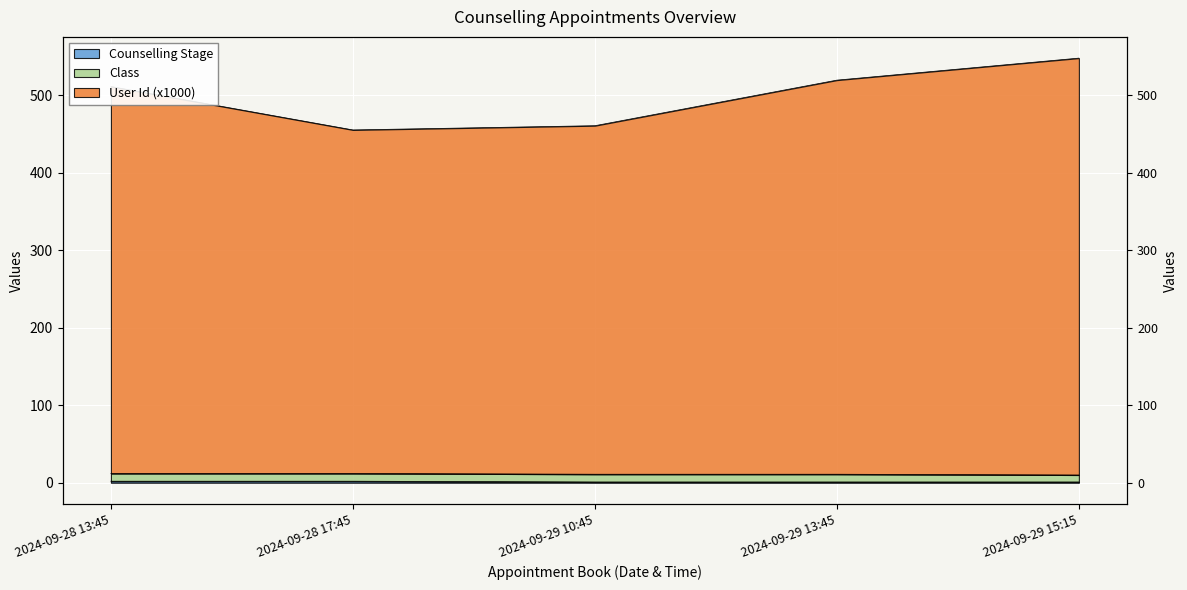

What is the average value of the Counselling Stage series?

1.4